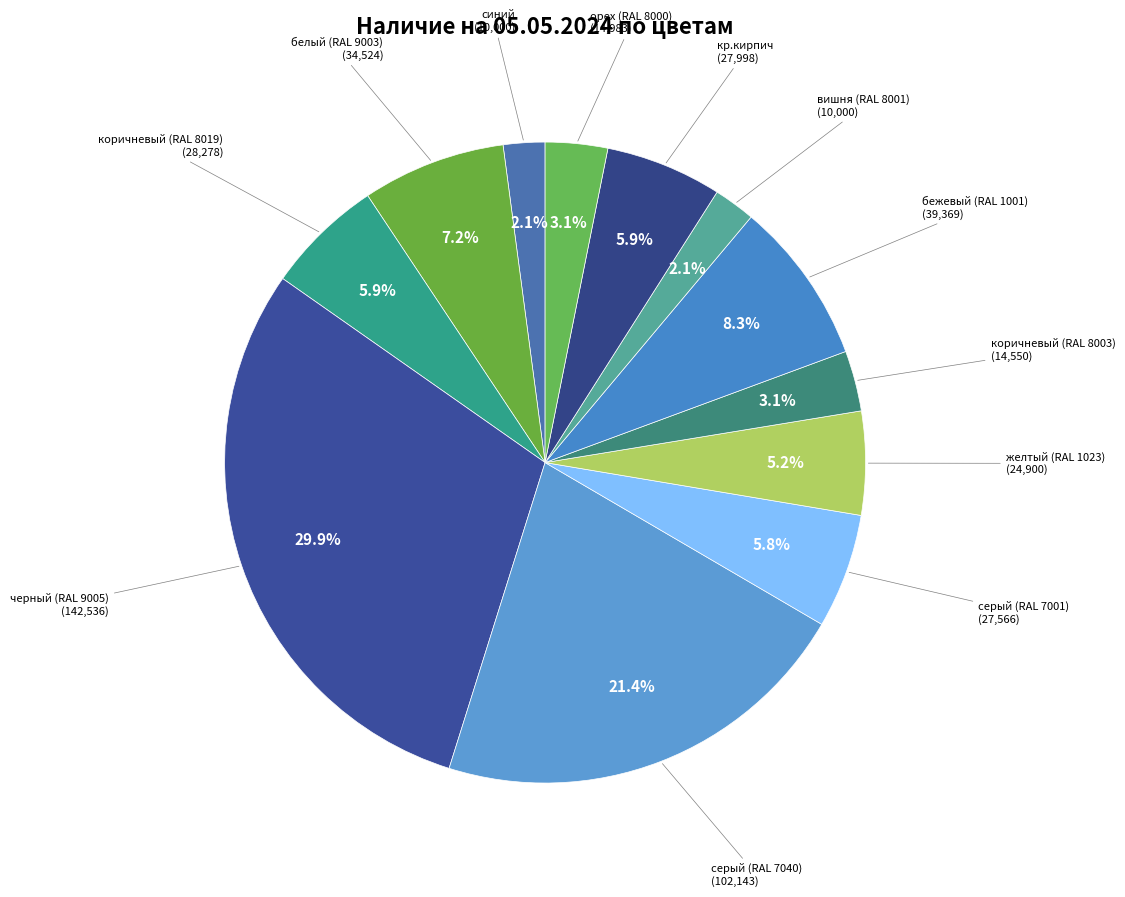

Count the number of slices in the pie.

12